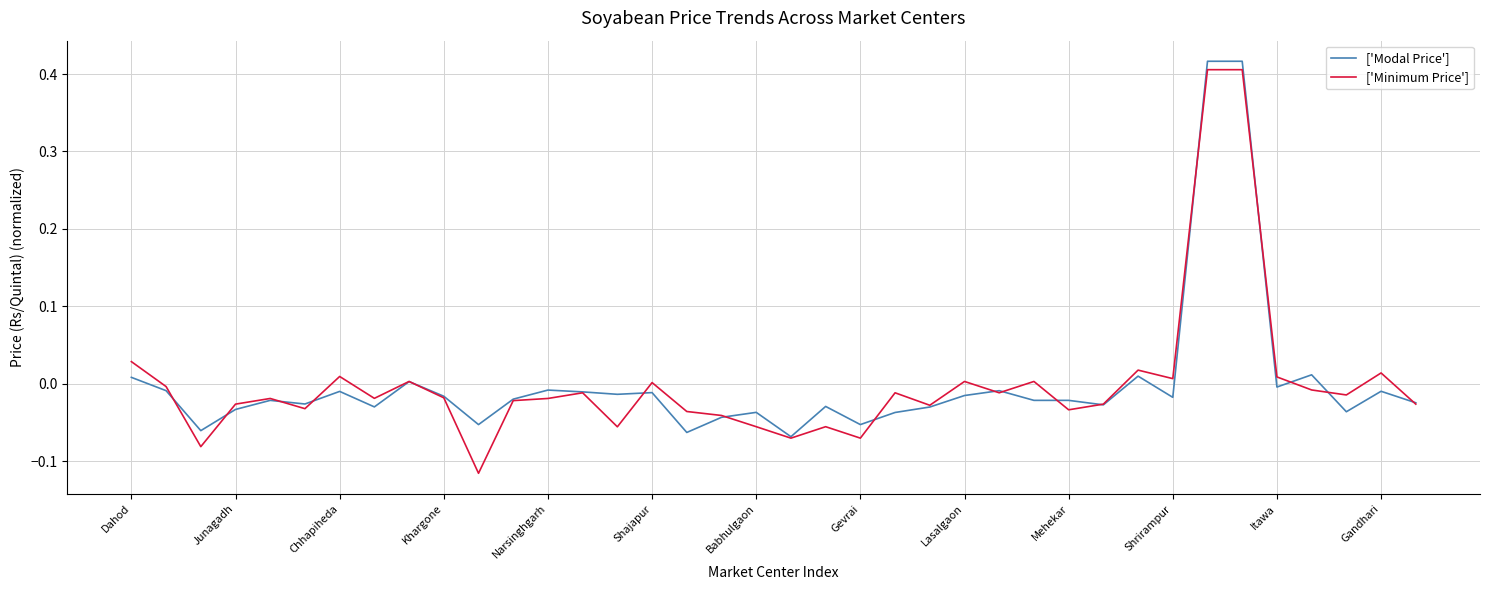

Which series has the largest range (max minus min)?

['Minimum Price']